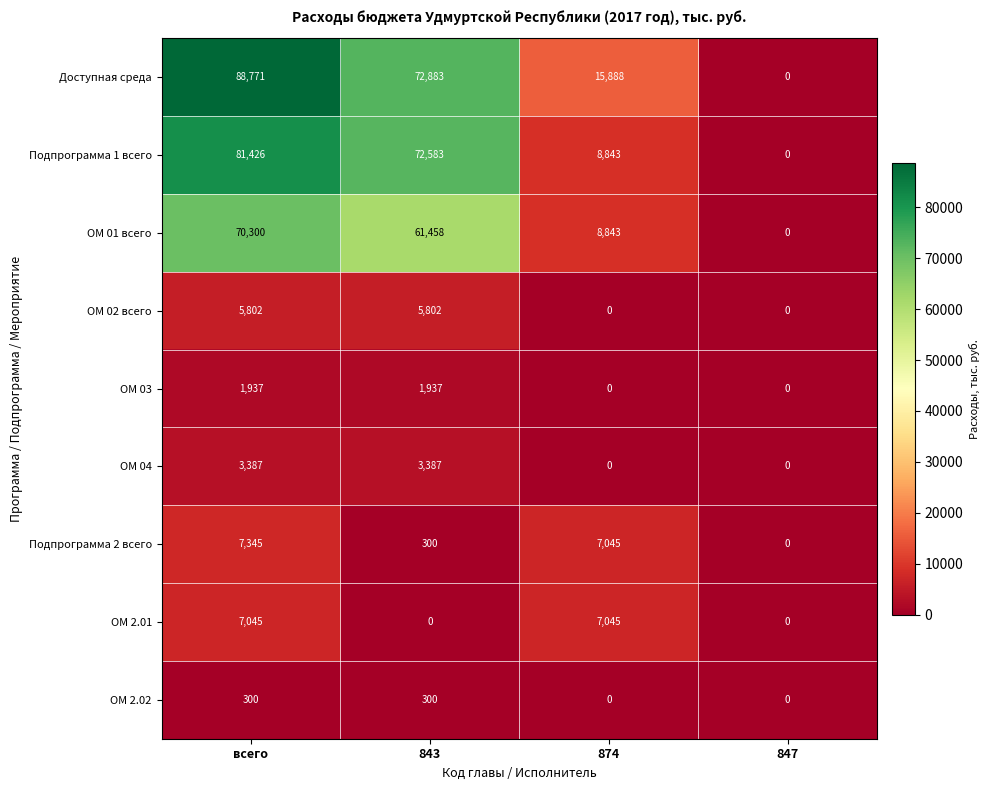

What is the difference between the highest and lowest values at 874?

15888